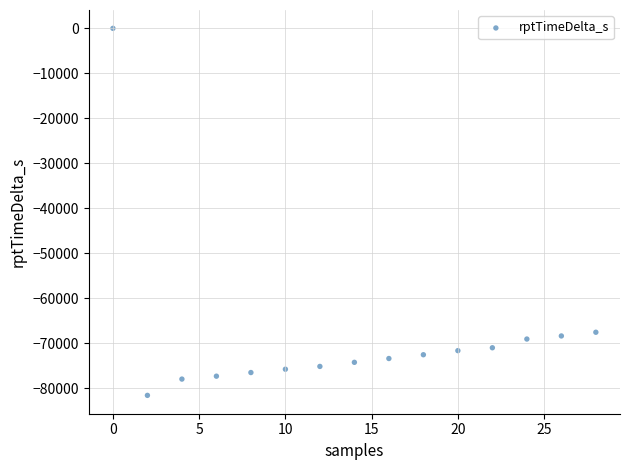

What is the range of X values (max minus min)?

28